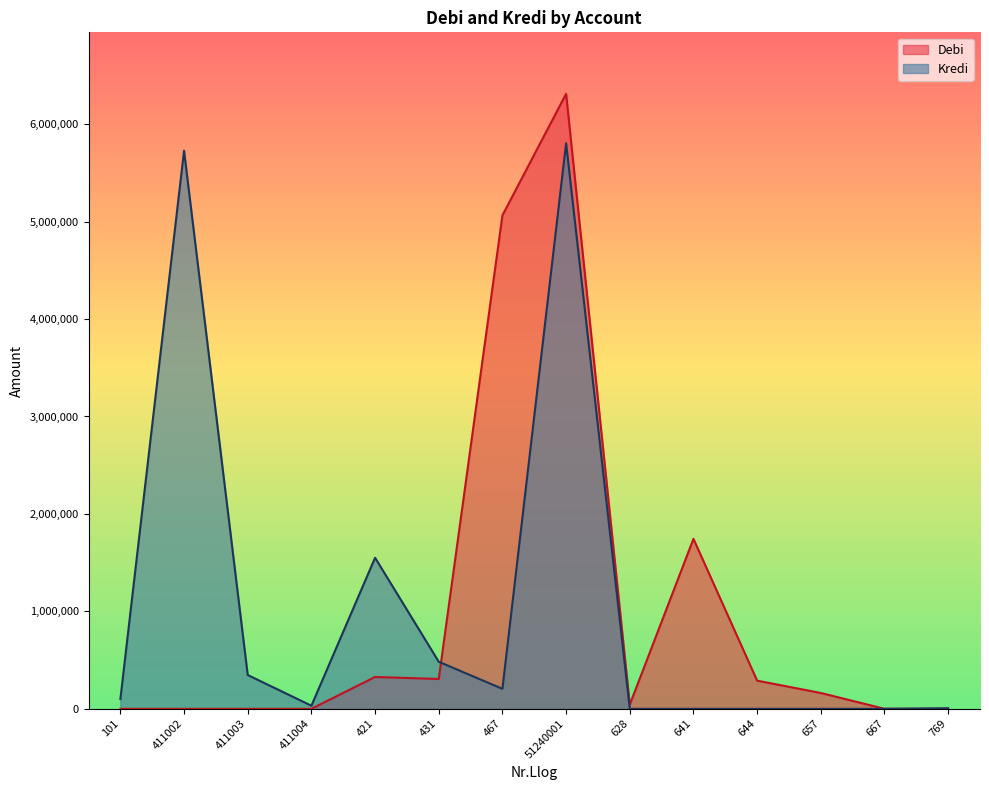

What is the approximate value of Debi at 467?

5063986.3